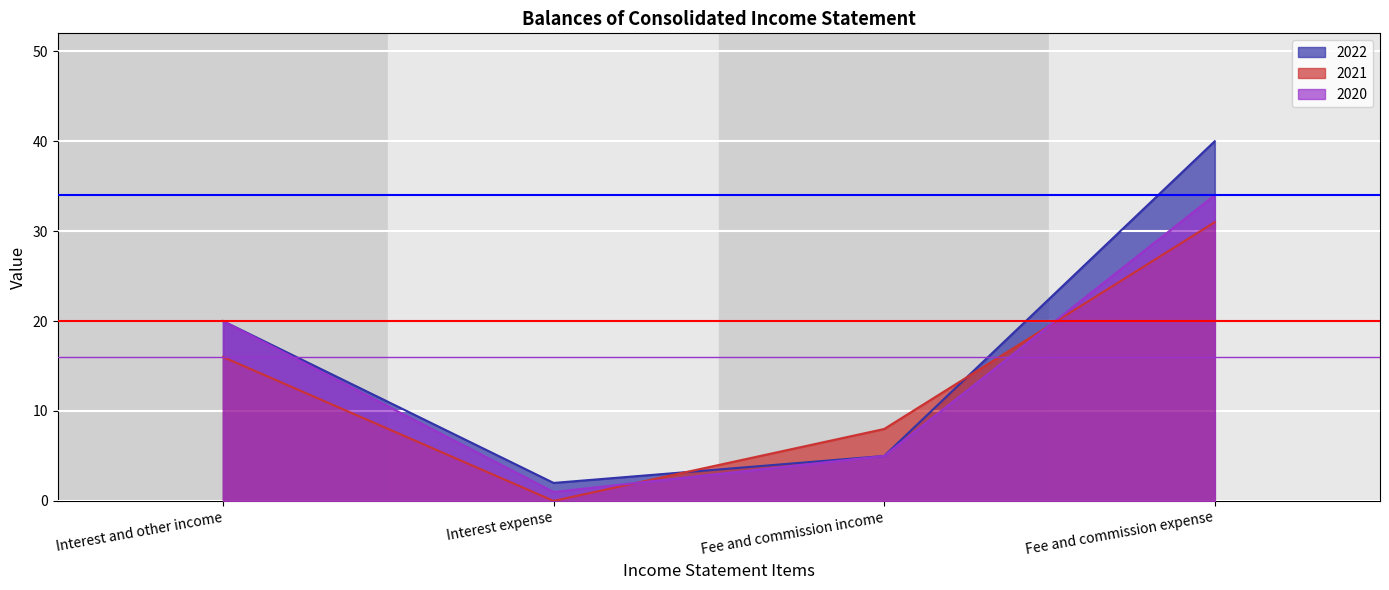

What are all the series names shown in the legend?

2022, 2021, 2020